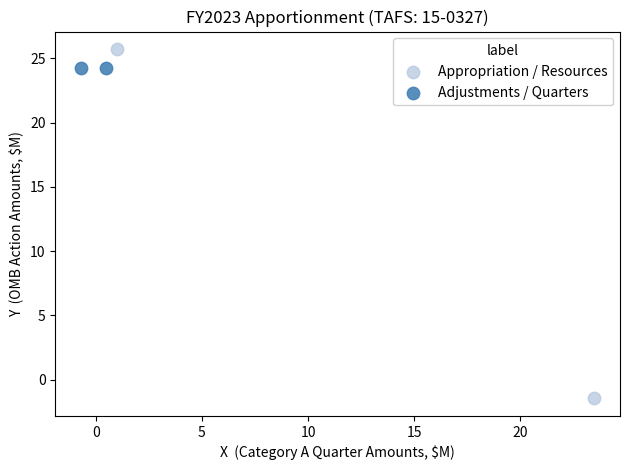

Which series contains the highest Y value?

Appropriation / Resources